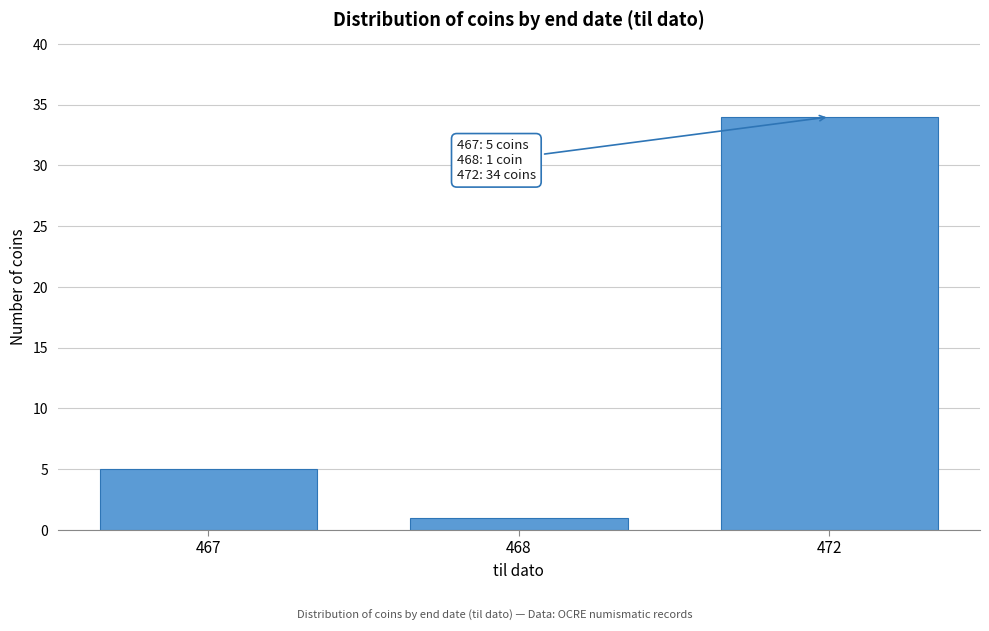

Reading left to right, list all the values displayed in this chart.

467=5	468=1	472=34